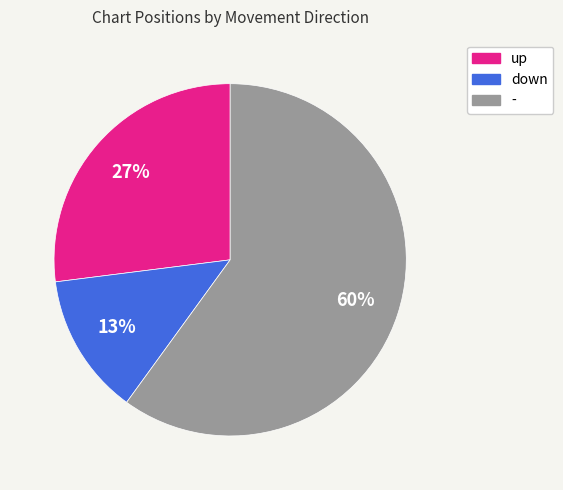

Count the number of slices in the pie.

3